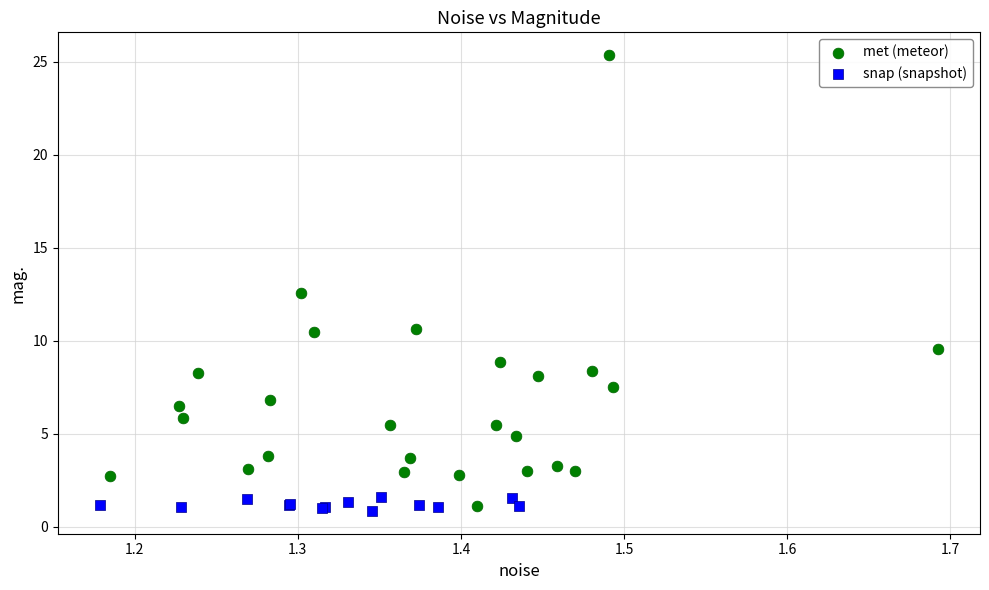

Which series has the largest Y range (max minus min)?

met (meteor)